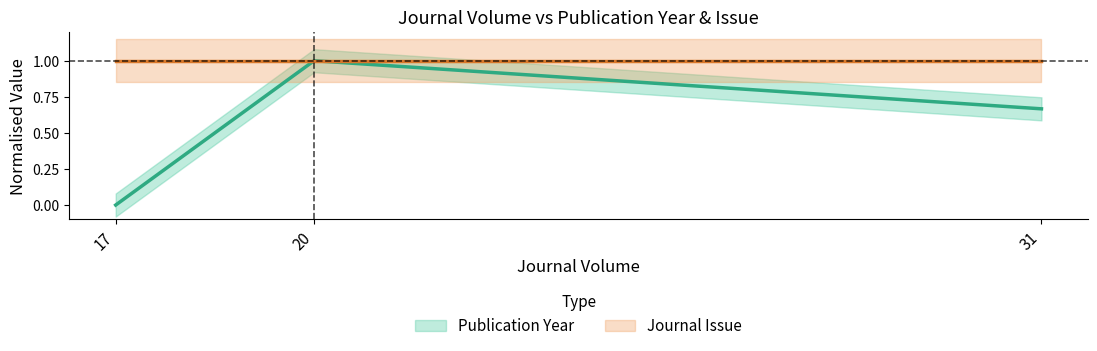

How many series are shown in this chart?

2